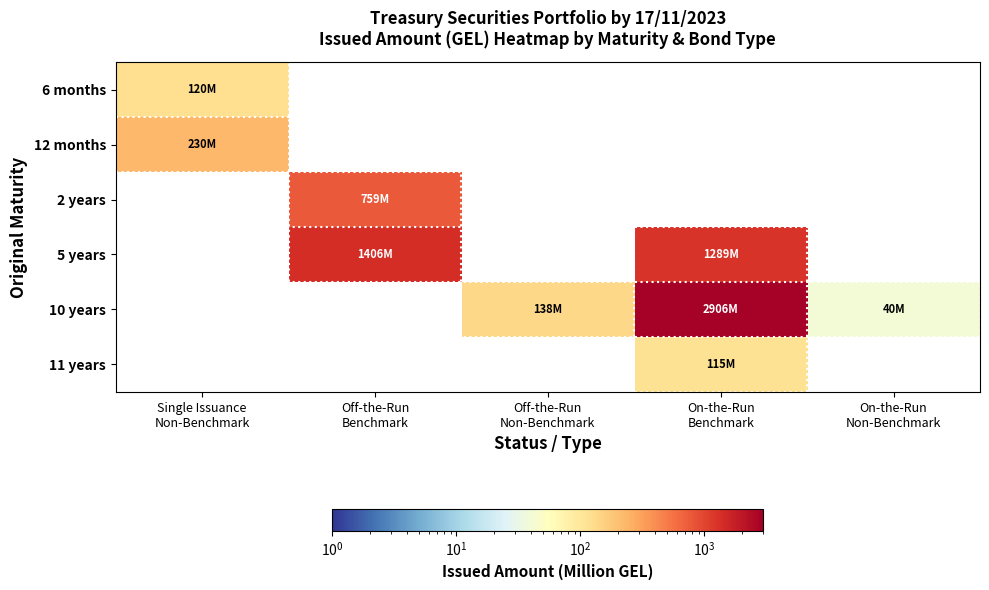

Which category has the highest value across all series?

On-the-Run
Benchmark